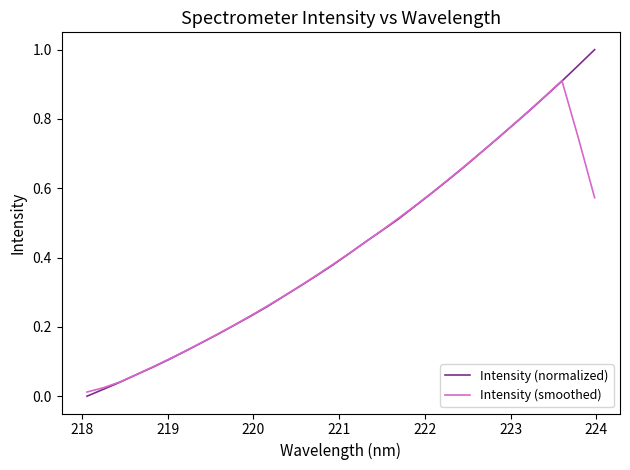

How many values in the Intensity (normalized) series exceed 0?

31